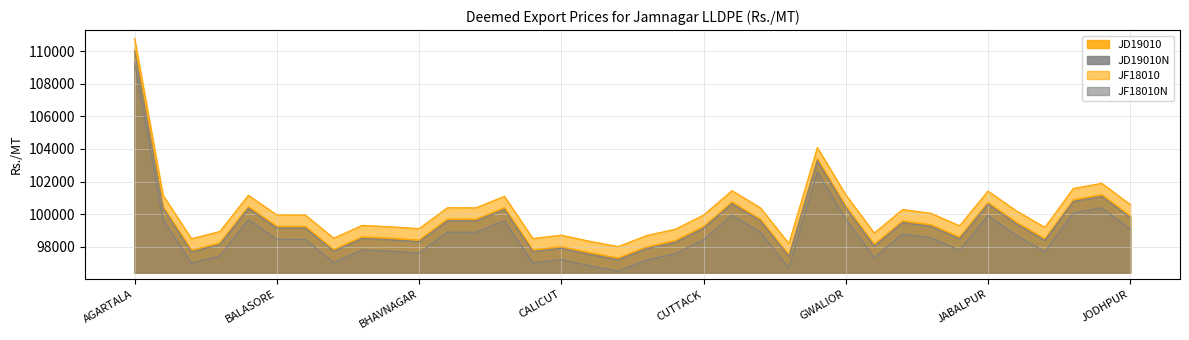

What is the average value of the JD19010N series?

98741